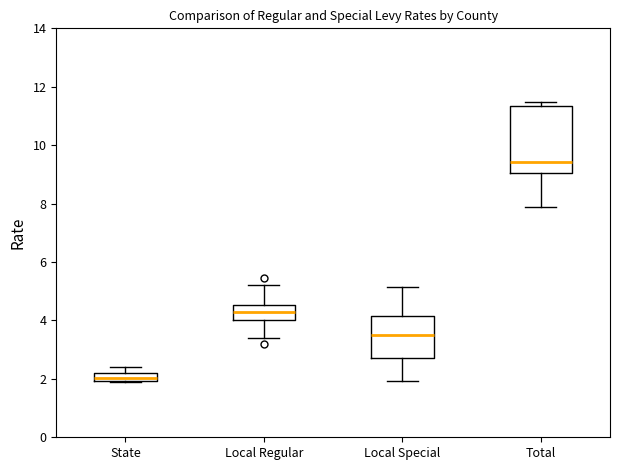

Reading left to right, read every box against the y-axis: the position of its median line, the range the box covers, and the ends of its whiskers. The values are not printed on the chart, so give them approximately, as read against the axis.

State: median 2.0 (inside the box), box 2.0 to 2.2, whiskers 1.8 to 2.4
Local Regular: median 4.2, box 4.0 to 4.6, whiskers 3.4 to 5.2
Local Special: median 3.6, box 2.8 to 4.2, whiskers 2.0 to 5.2
Total: median 9.4, box 9.0 to 11.4, whiskers 7.8 to 11.4 (just above the box's upper edge)